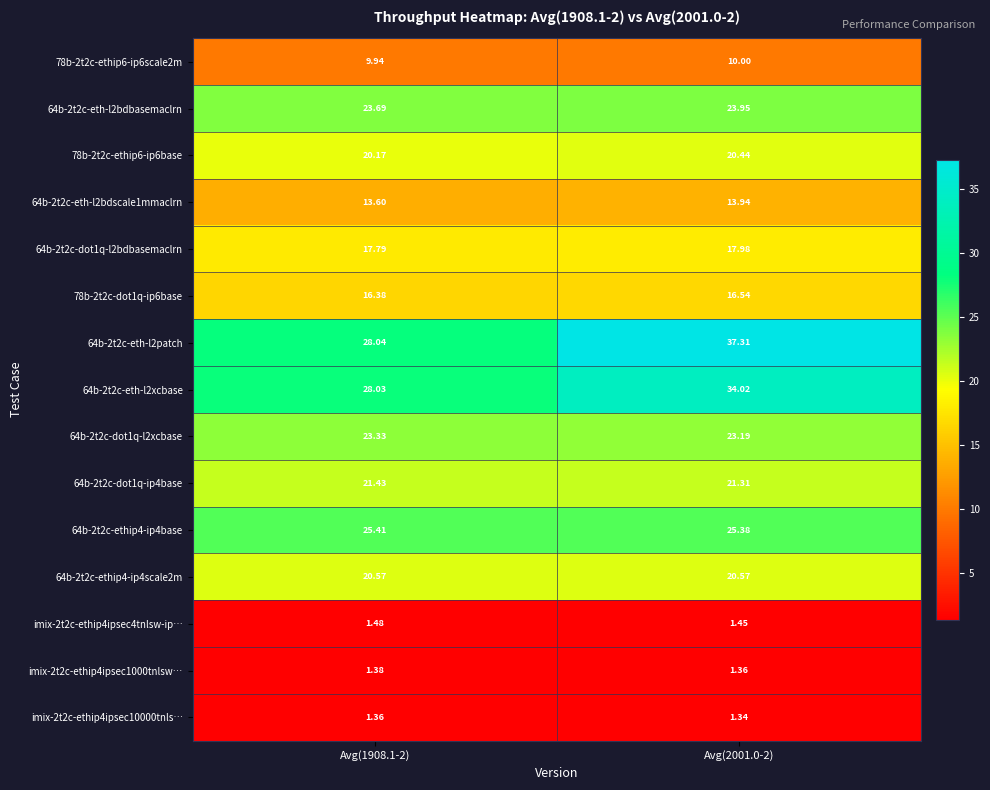

Is the value of 64b-2t2c-ethip4-ip4scale2m at Avg(2001.0-2) greater than the value of 64b-2t2c-eth-l2xcbase at Avg(2001.0-2)?

No